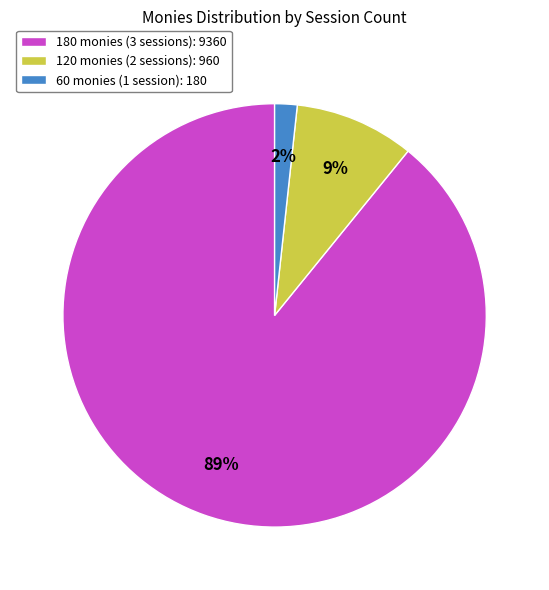

True or false: 60 monies (1 session): 180 accounts for 7% of the total.

False